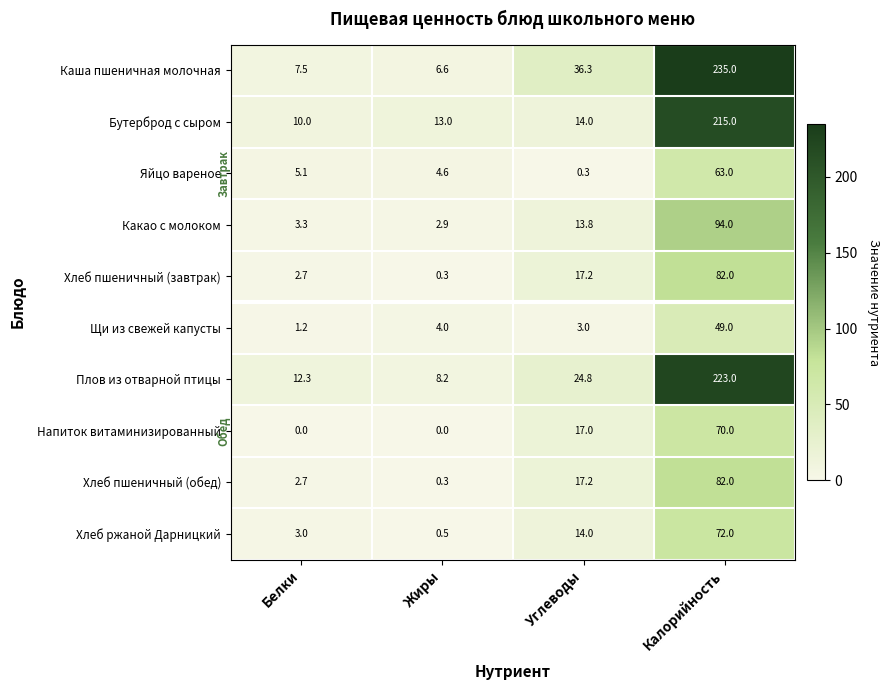

True or false: Яйцо вареное has a value of 5.1 at Белки.

True